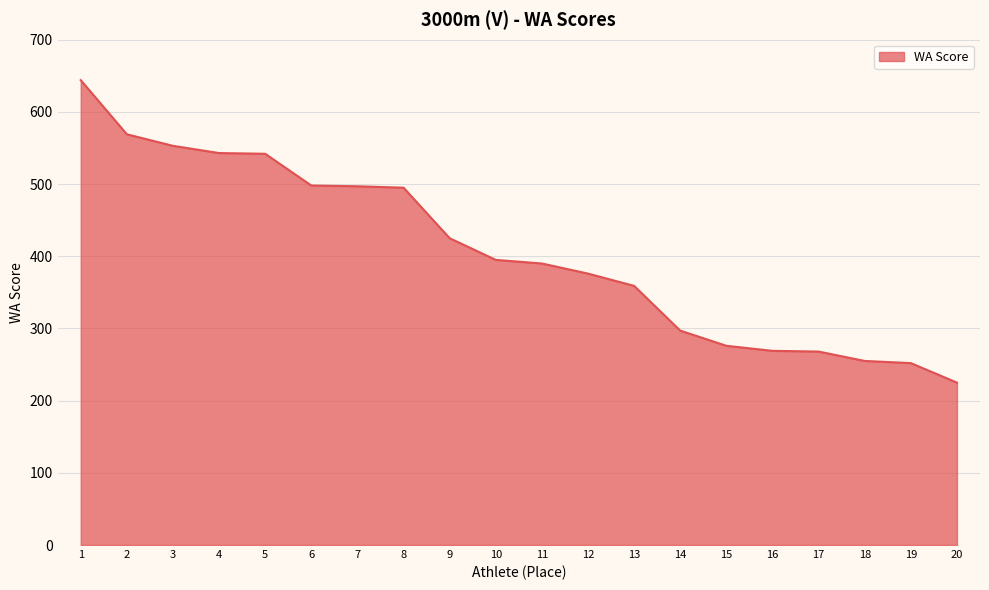

The value at 8 is 495. True or false?

True